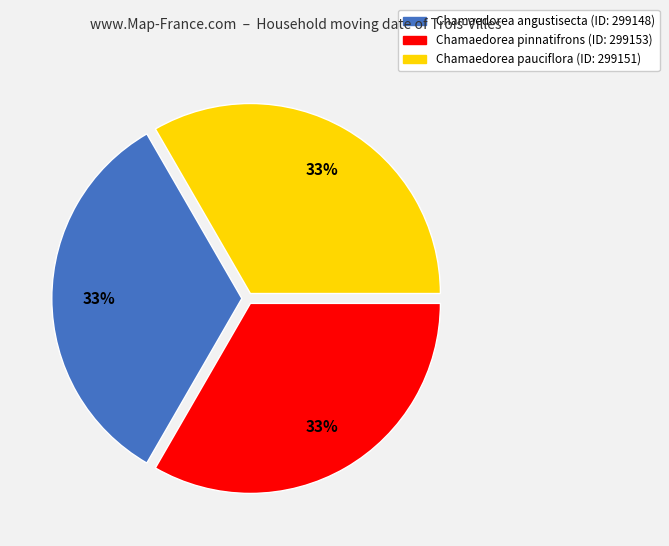

Is the sum of Chamaedorea pauciflora (ID: 299151) and Chamaedorea angustisecta (ID: 299148) greater than half?

Yes